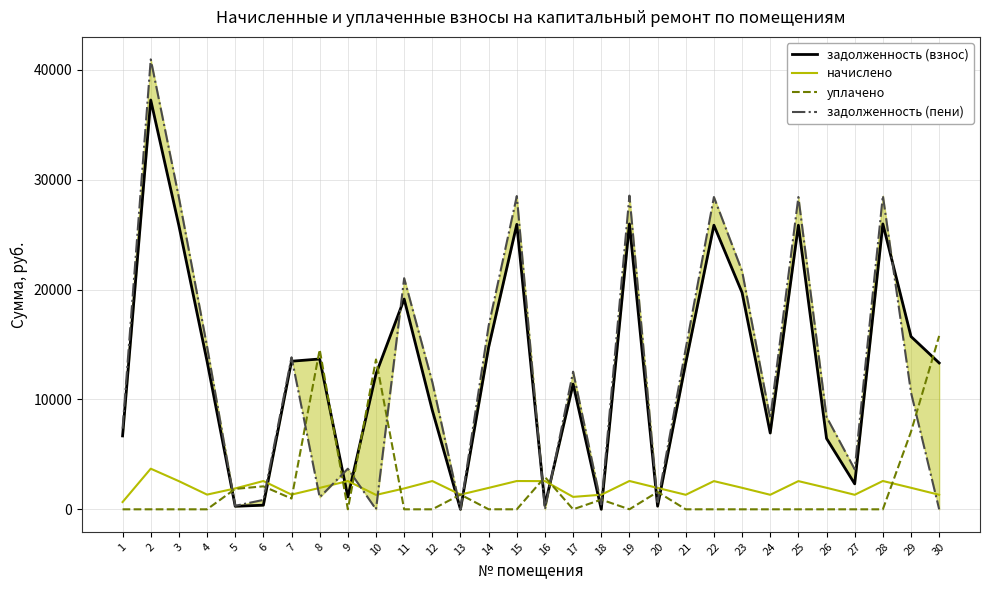

How many intersections are there between задолженность (взнос) and уплачено?

15